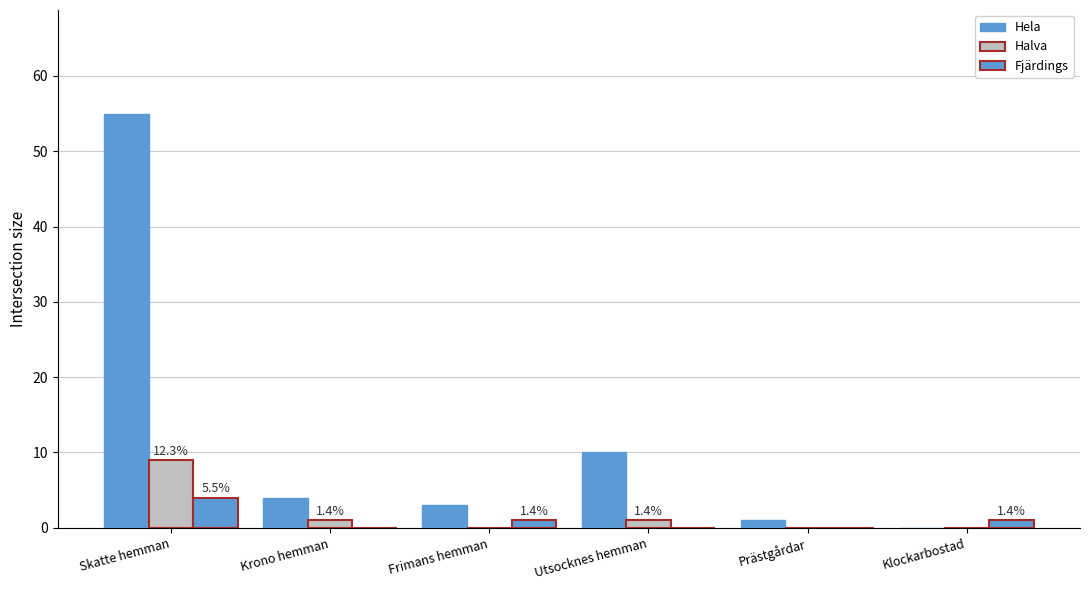

What is the difference between the second highest and minimum values in the Halva series?

1